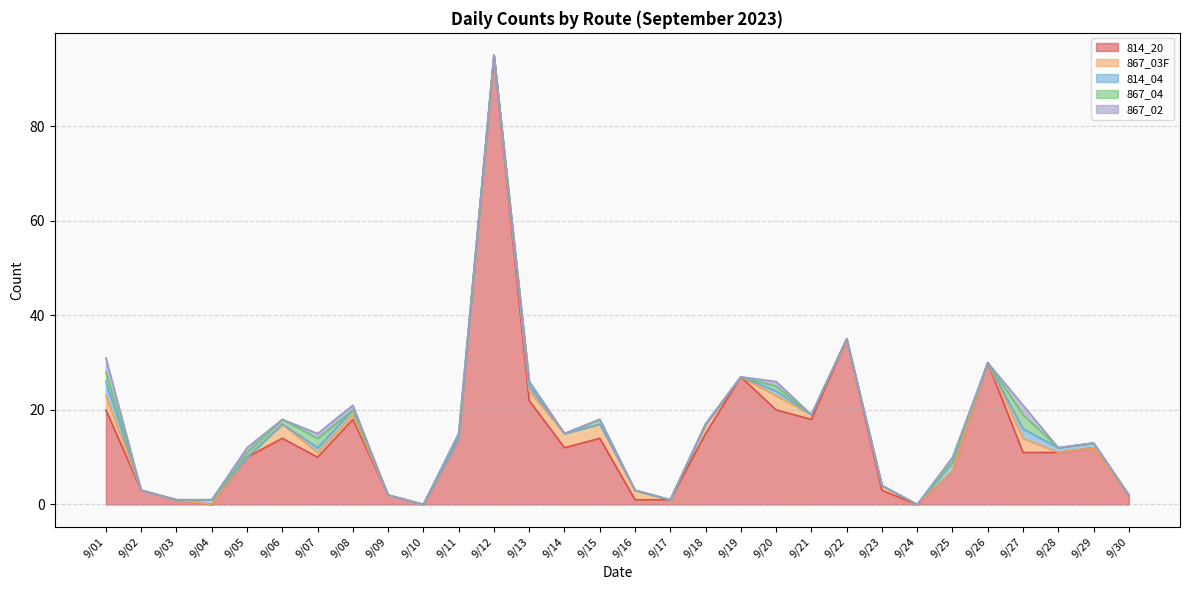

True or false: 814_20 has a value of 22 at 9/13.

True